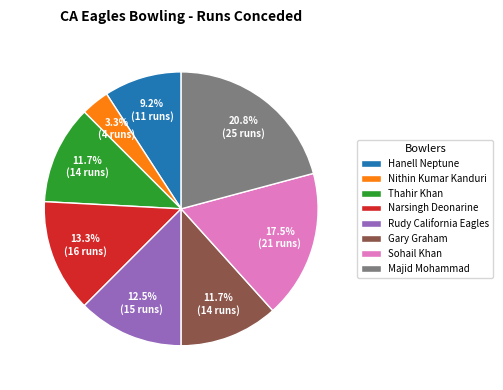

Count the number of slices in the pie.

8